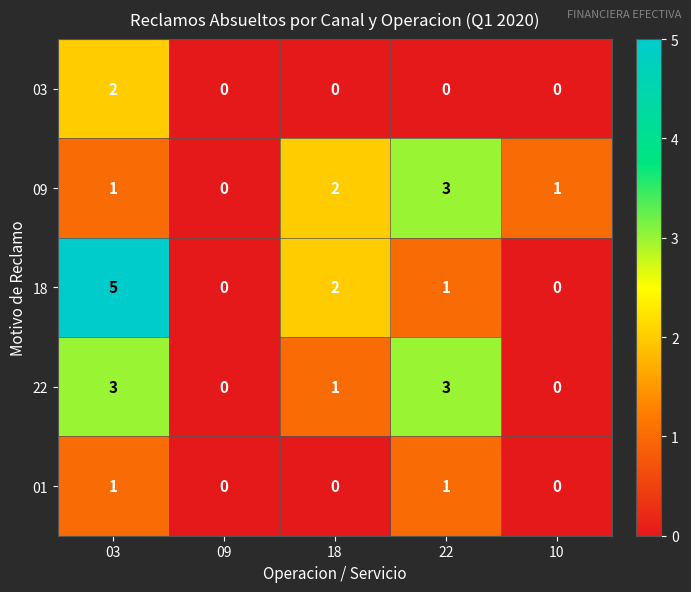

Reading left to right, extract all data points from this chart.

03: 03=2	09=0	18=0	22=0	10=0
09: 03=1	09=0	18=2	22=3	10=1
18: 03=5	09=0	18=2	22=1	10=0
22: 03=3	09=0	18=1	22=3	10=0
01: 03=1	09=0	18=0	22=1	10=0